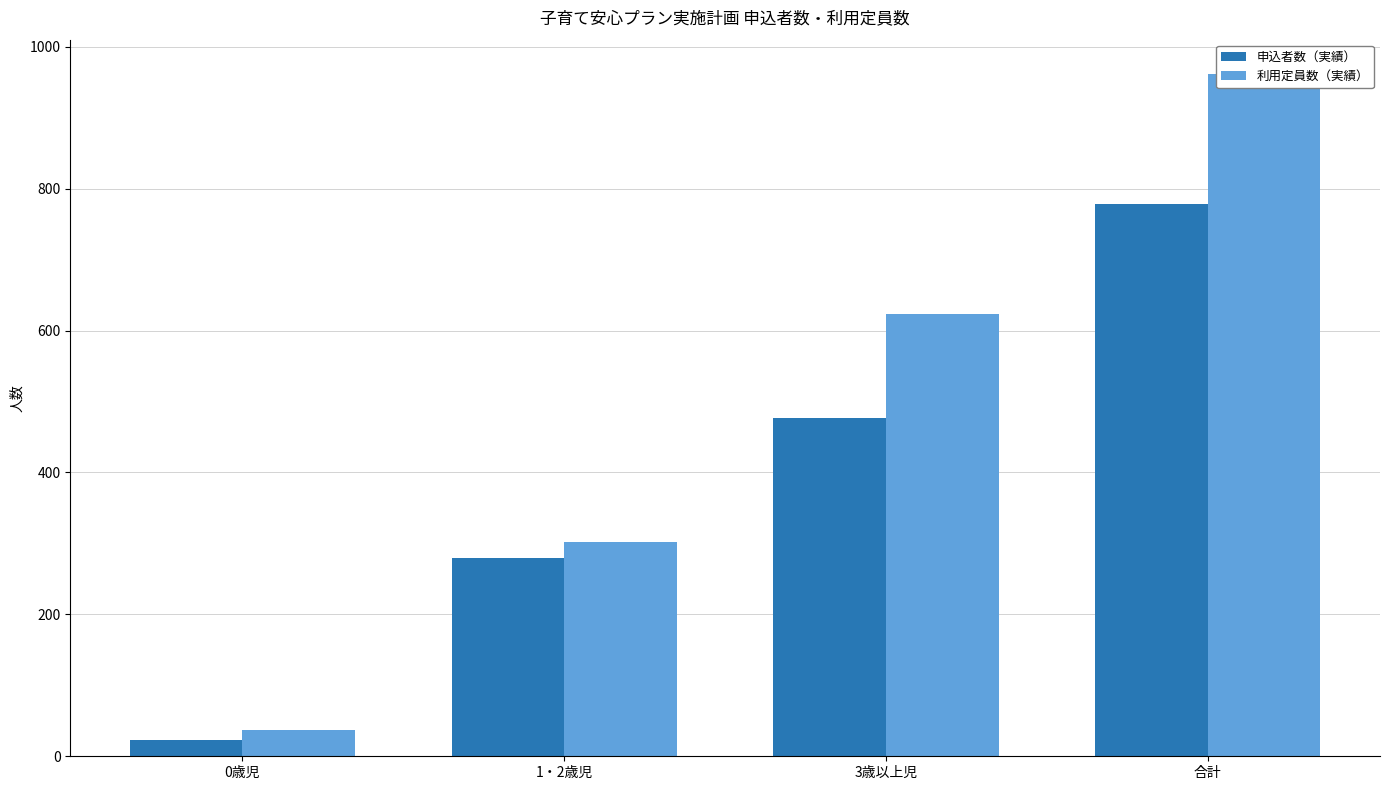

How many series are shown in this chart?

2